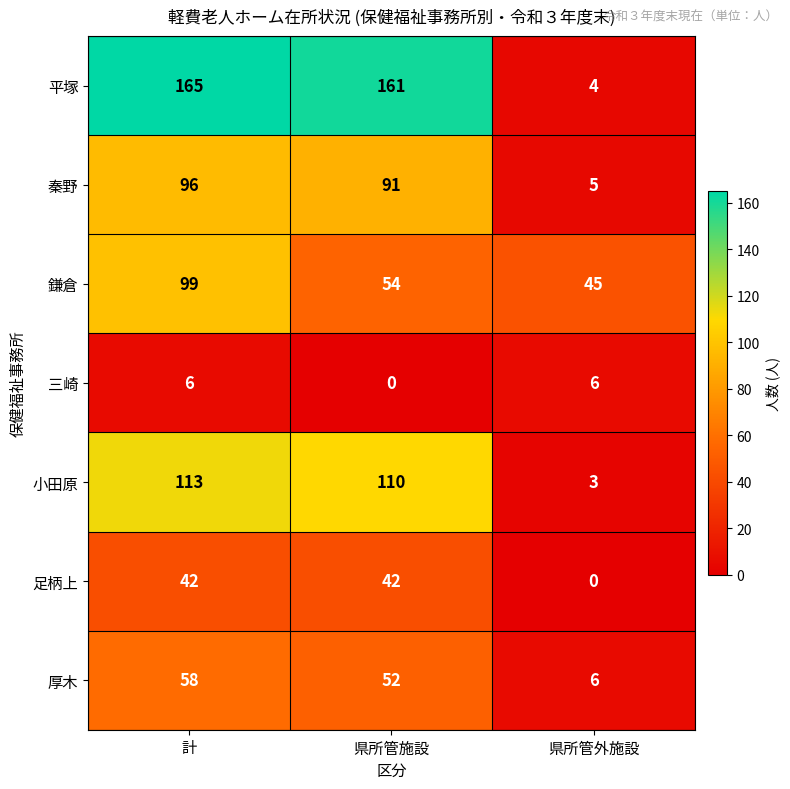

Reading left to right, list all the values displayed in this chart.

平塚: 計=165	県所管施設=161	県所管外施設=4
秦野: 計=96	県所管施設=91	県所管外施設=5
鎌倉: 計=99	県所管施設=54	県所管外施設=45
三崎: 計=6	県所管施設=0	県所管外施設=6
小田原: 計=113	県所管施設=110	県所管外施設=3
足柄上: 計=42	県所管施設=42	県所管外施設=0
厚木: 計=58	県所管施設=52	県所管外施設=6